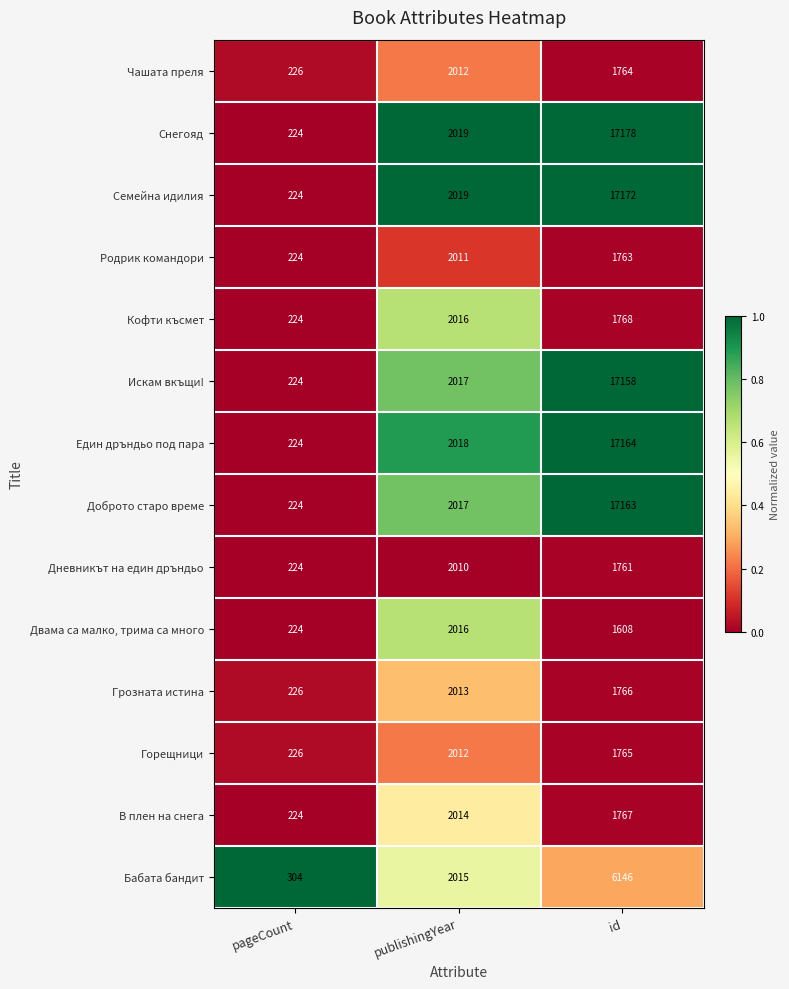

Read the Грозната истина value at publishingYear, to the nearest 100.

2000